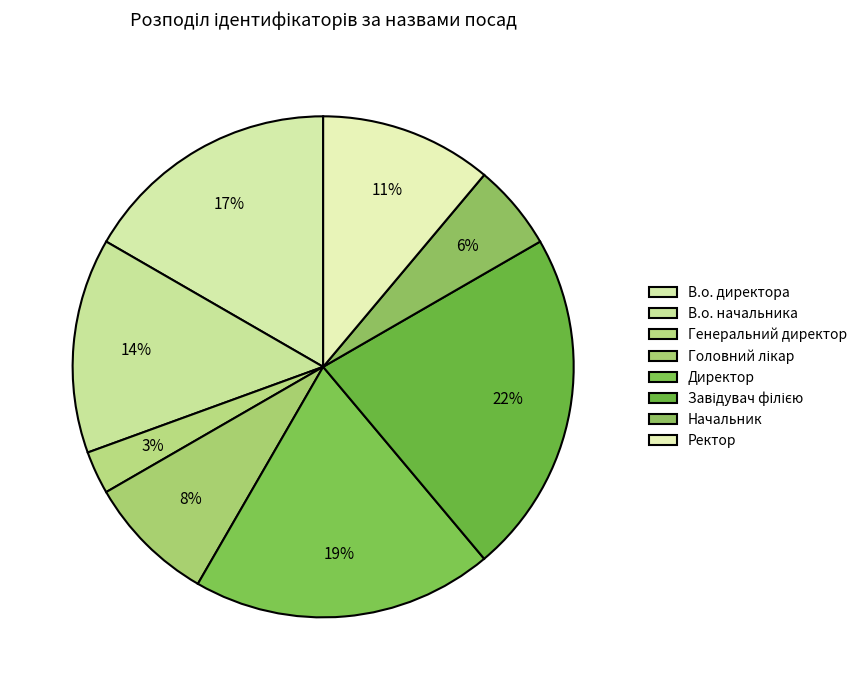

Which category has the smallest portion of the pie?

Генеральний директор